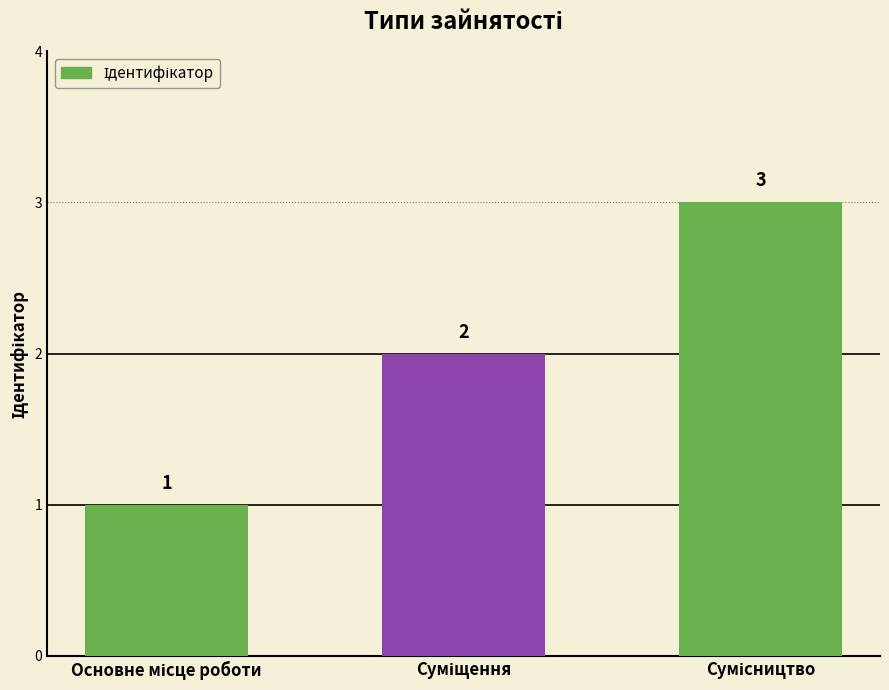

What is the maximum value shown in the chart?

3